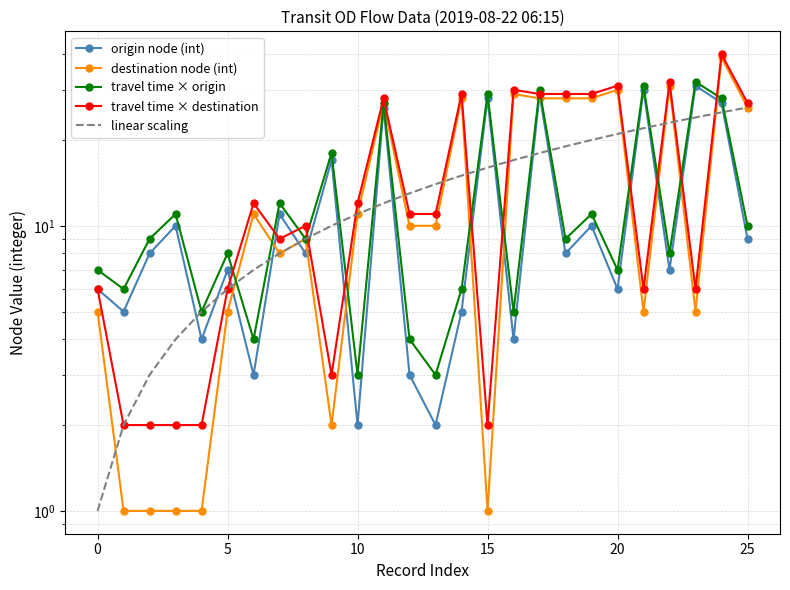

Which series ends up on top after the final intersection of origin node (int) and travel time × destination?

travel time × destination